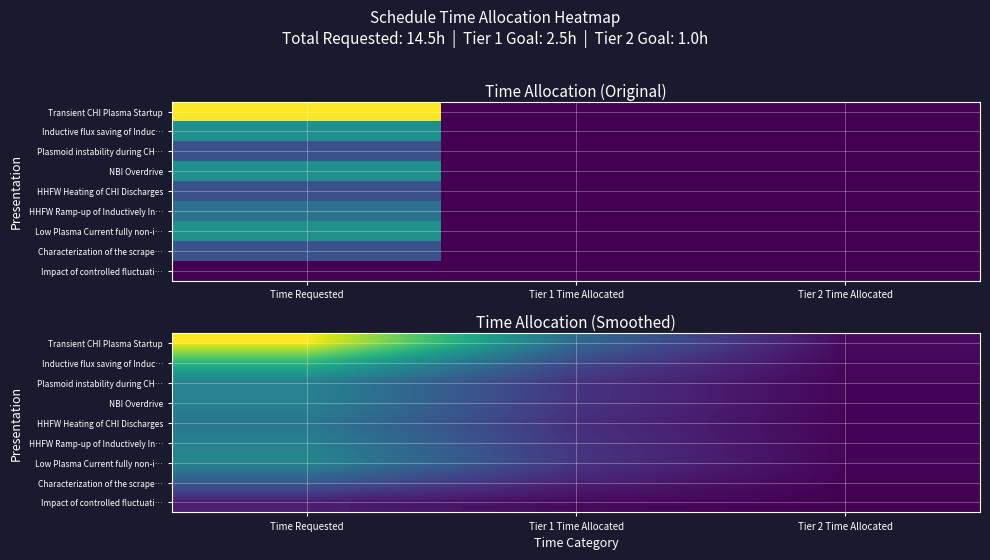

Rank the series at Tier 1 Time Allocated from highest to lowest value.

Transient CHI Plasma Startup, Inductive flux saving of Induc…, Low Plasma Current fully non-i…, NBI Overdrive, Plasmoid instability during CH…, HHFW Ramp-up of Inductively In…, HHFW Heating of CHI Discharges, Characterization of the scrape…, Impact of controlled fluctuati…